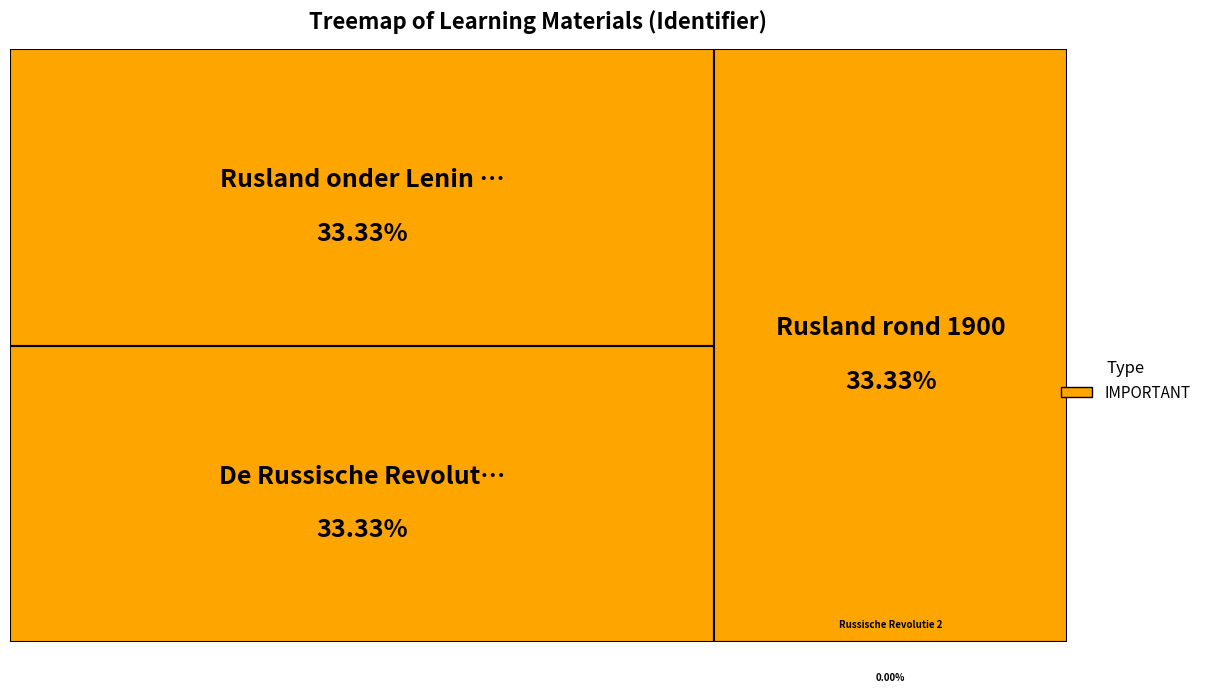

What percentage is the De Russische Revolutie slice, to the nearest percent?

33%